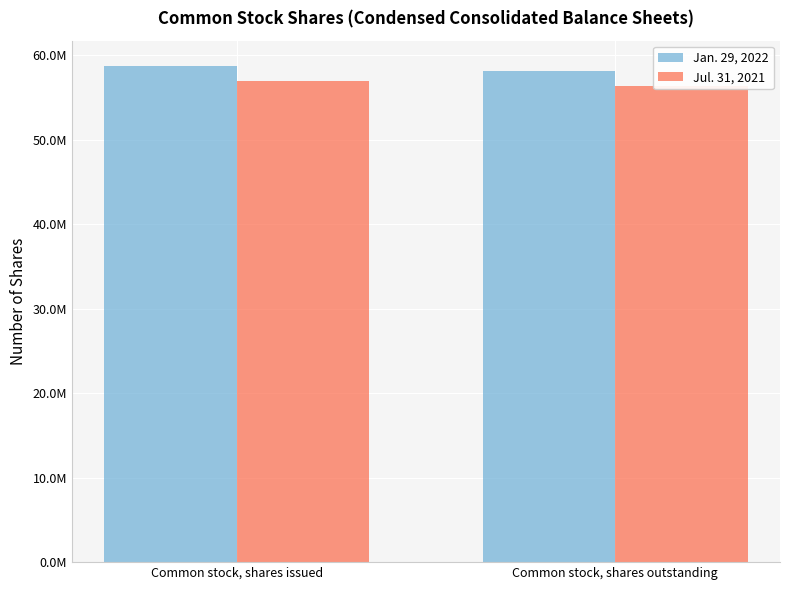

What position from the right is Common stock, shares outstanding?

1